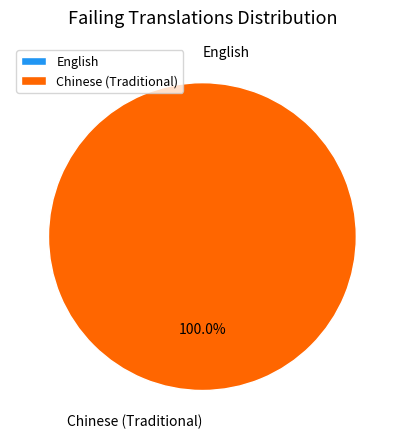

Which slice is the largest?

Chinese (Traditional)